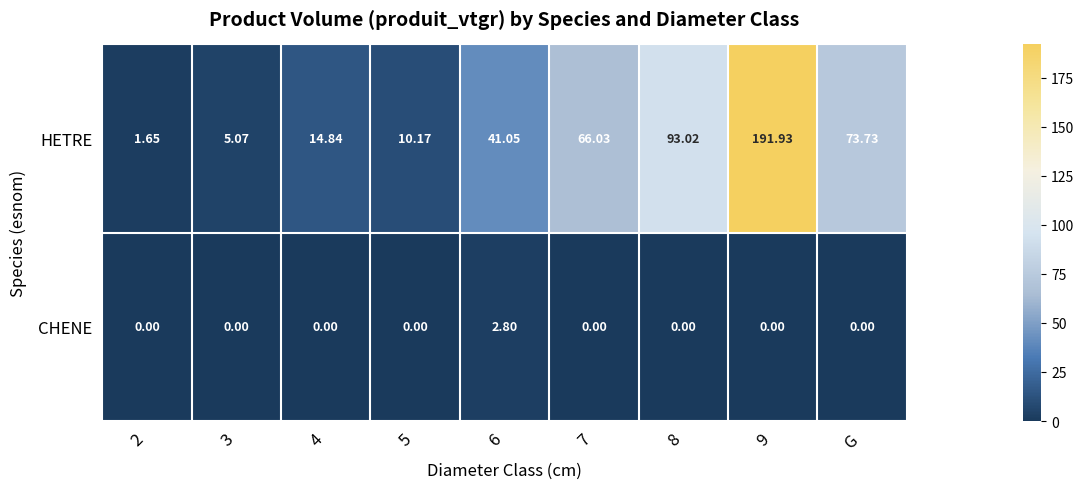

Rank the series by their average value, from highest to lowest.

HETRE, CHENE